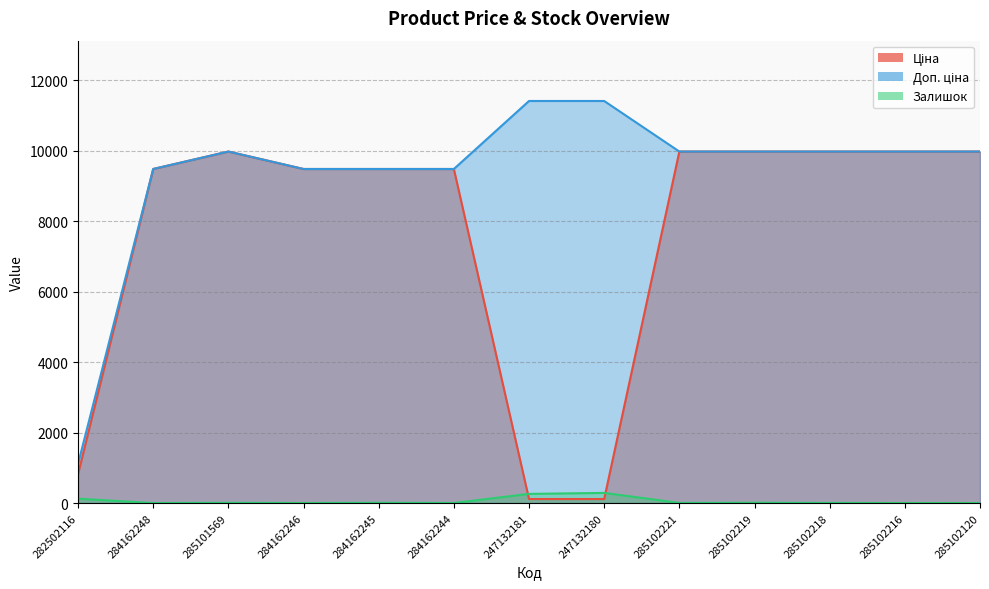

At which category does Ціна reach its first local peak?

285101569